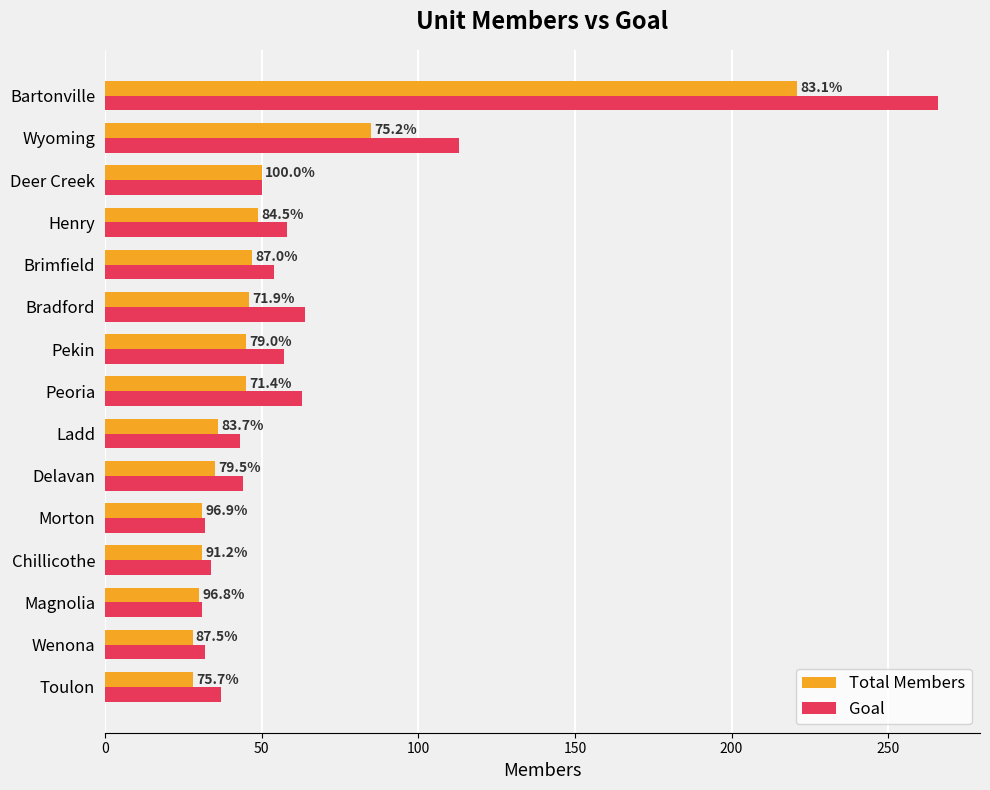

What are all the series names shown in the legend?

Total Members, Goal